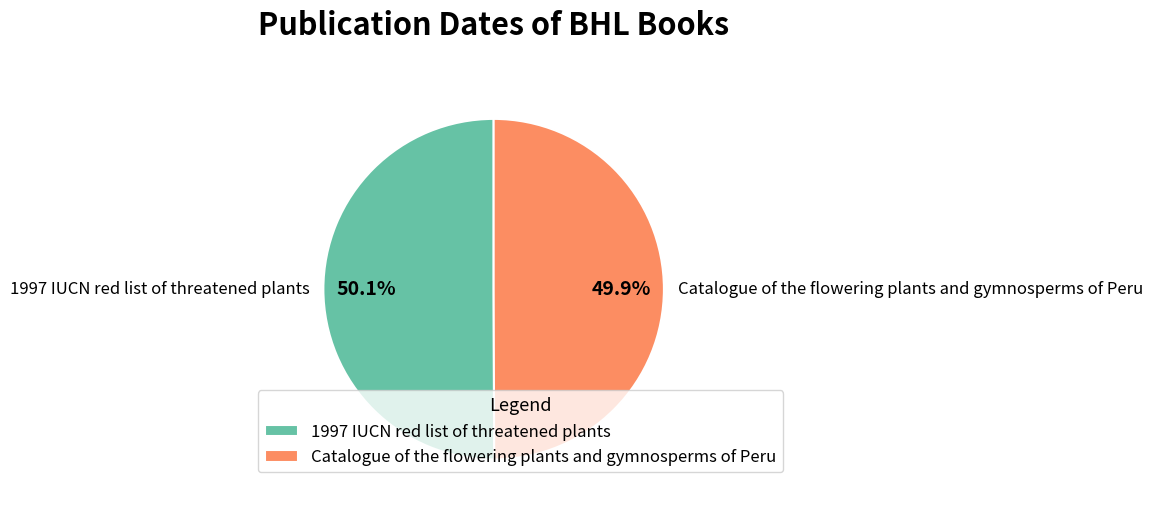

What percentage do 1997 IUCN red list of threatened plants and Catalogue of the flowering plants and gymnosperms of Peru together represent?

100.0%